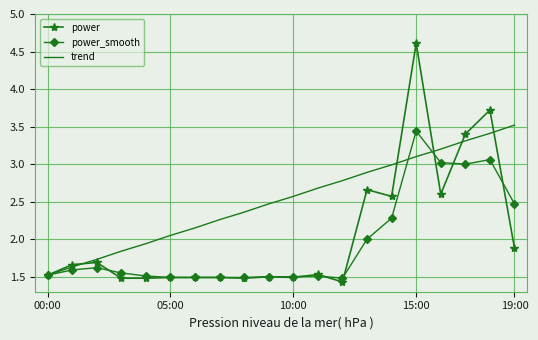

What is the smallest value displayed?

1.4